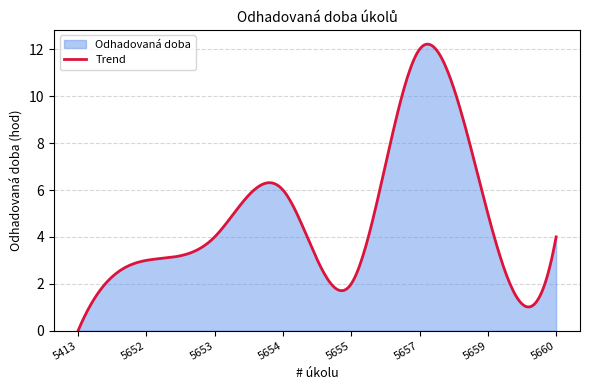

What is the approximate value at 5660, to the nearest 5?

5